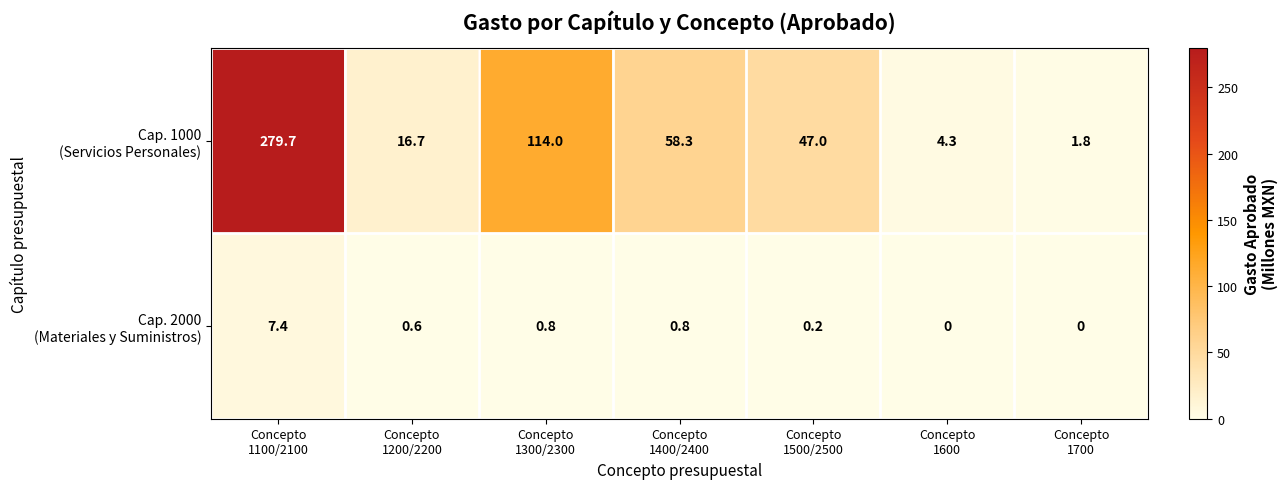

What is the difference between the highest and lowest values at Concepto
1600?

4.3